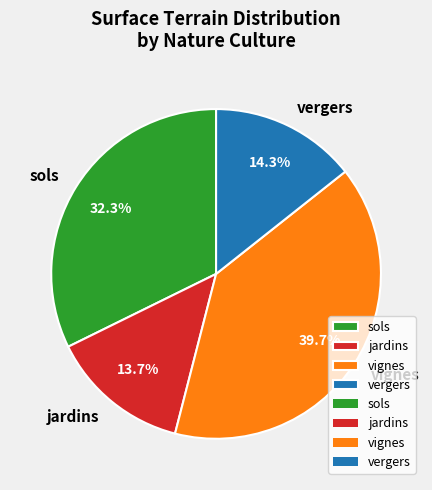

Rank the categories by value from highest to lowest.

vignes, sols, vergers, jardins